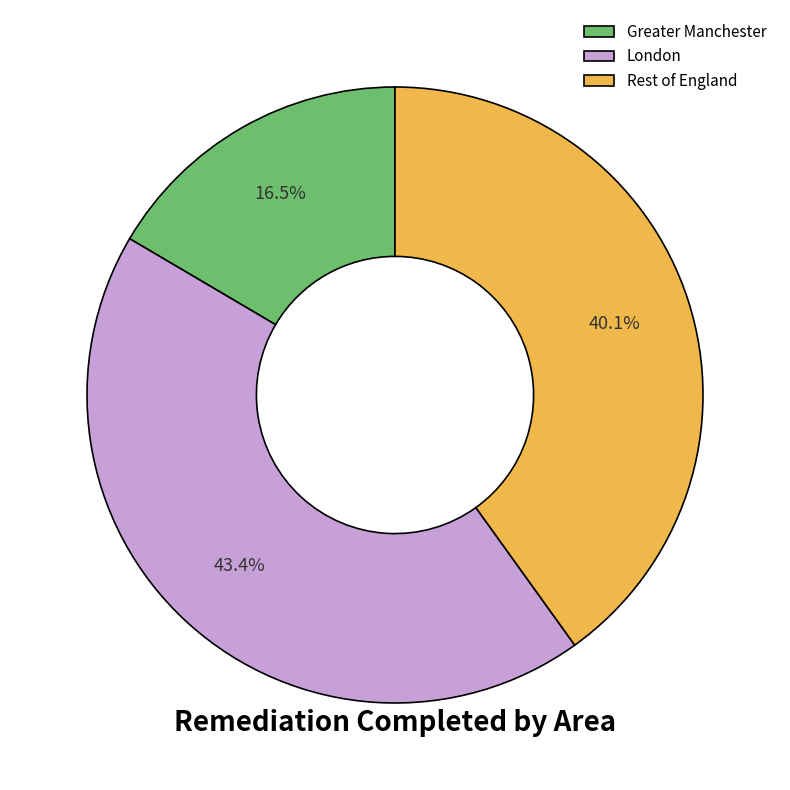

What portion of the pie excludes Rest of England?

59.9%